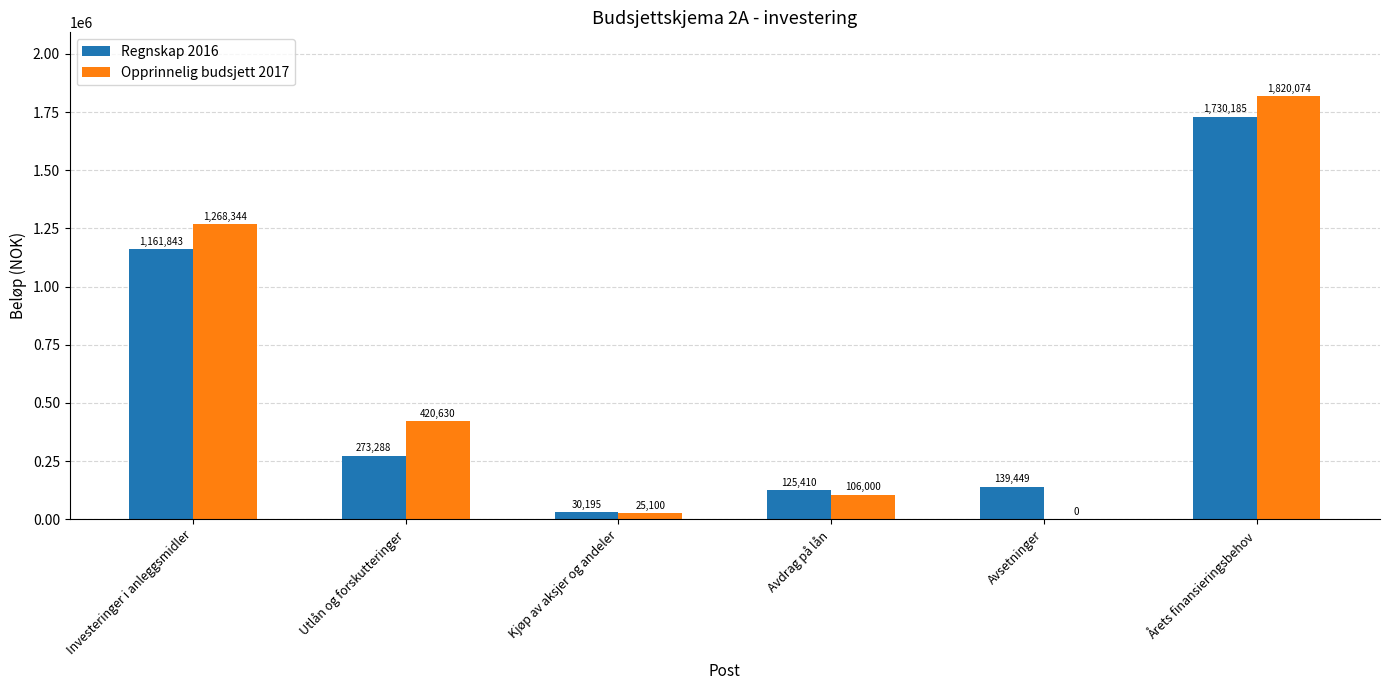

True or false: Regnskap 2016 has a value of 273288 at Utlån og forskutteringer.

True